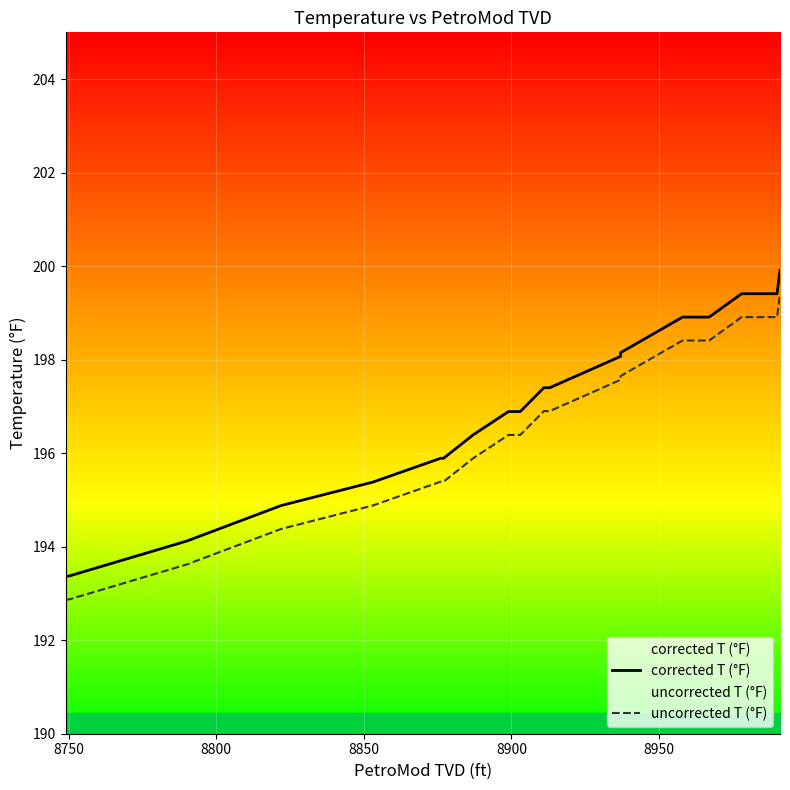

Which series has the largest total across all categories?

corrected T (°F)